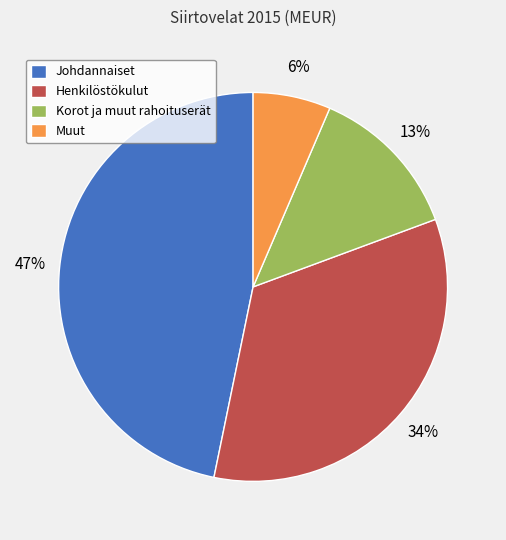

How many slices are in this pie chart?

4